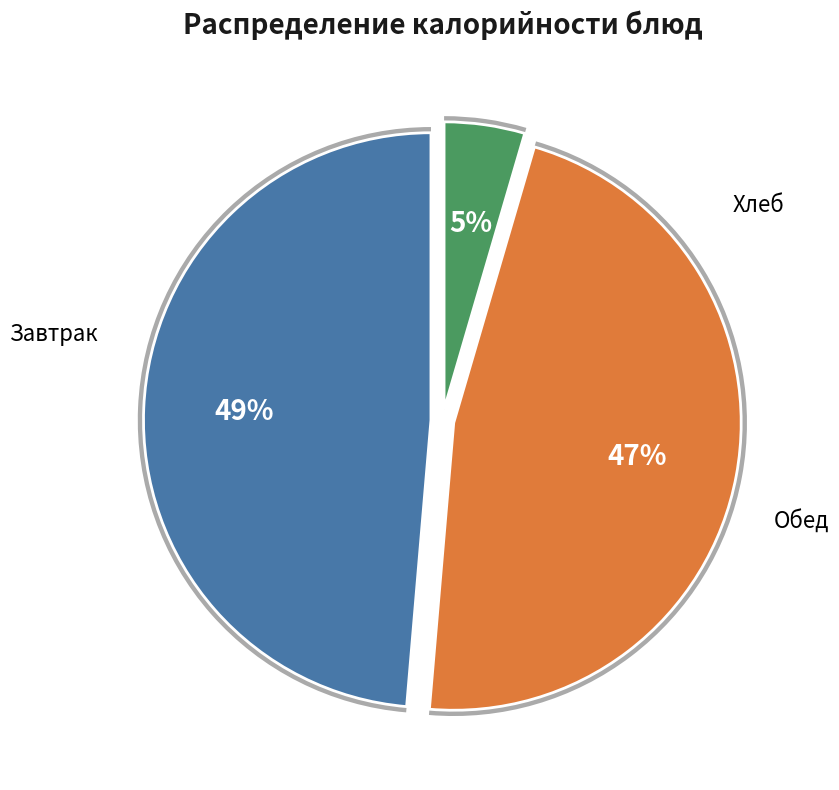

Is there a majority slice in this chart?

No